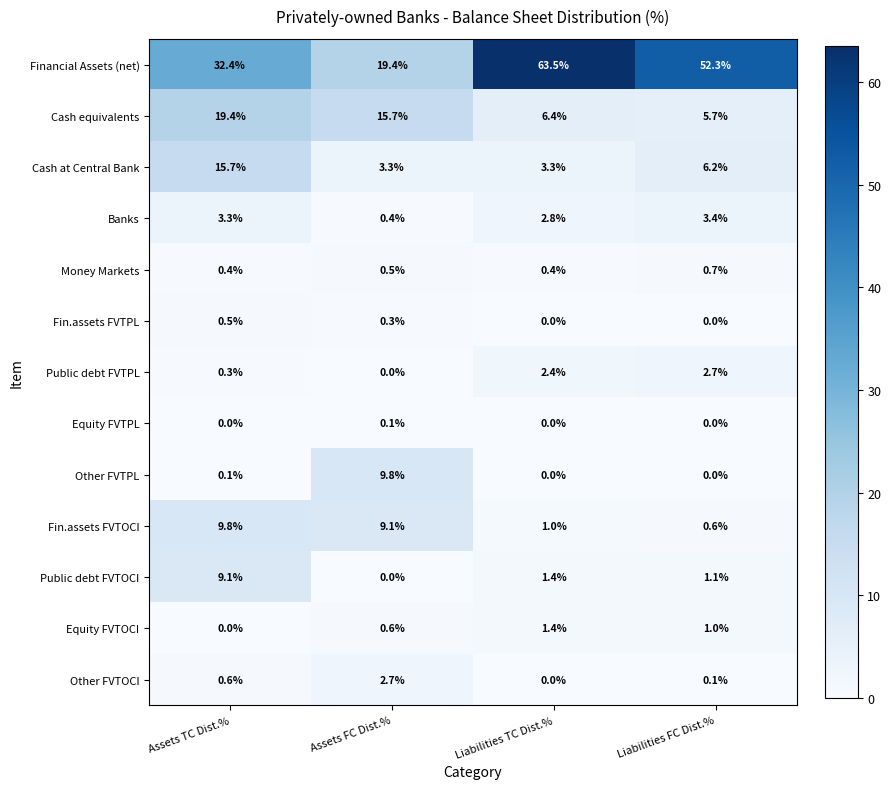

Which series changed the most between Assets TC Dist.% and Liabilities TC Dist.%?

Financial Assets (net)